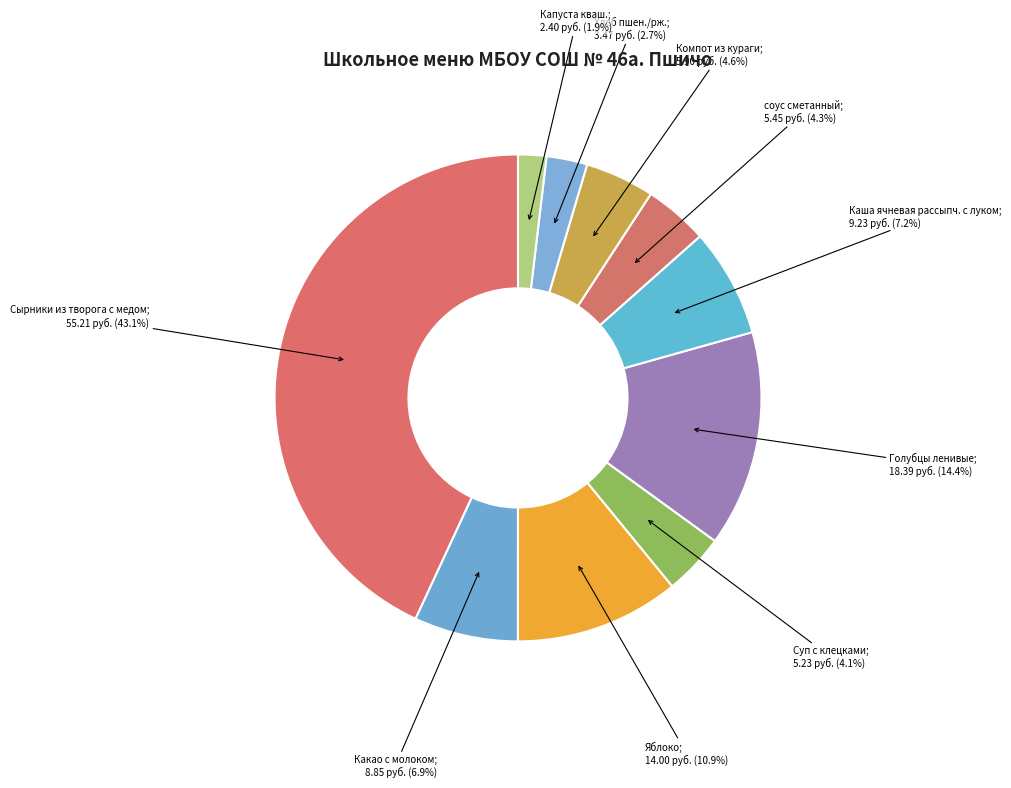

How many segments does this pie chart have?

10